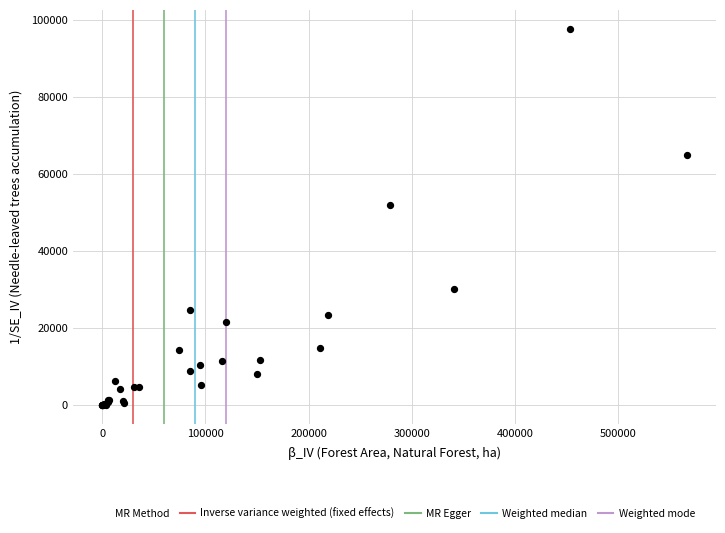

What Y value in the scatter plot is closest to 48823?

51938.8